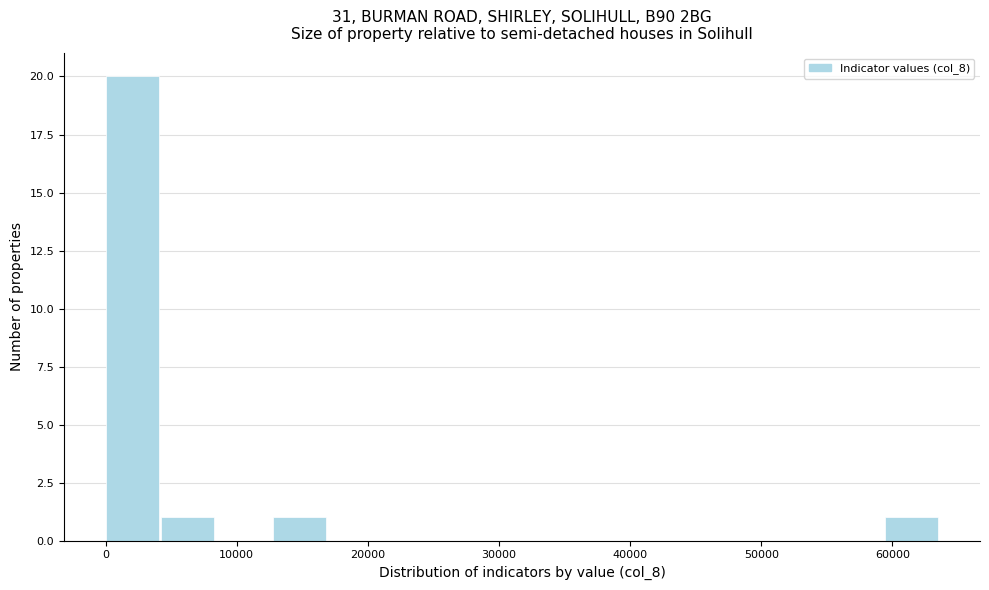

Which range on the x-axis has the tallest bar?

0 to 4000